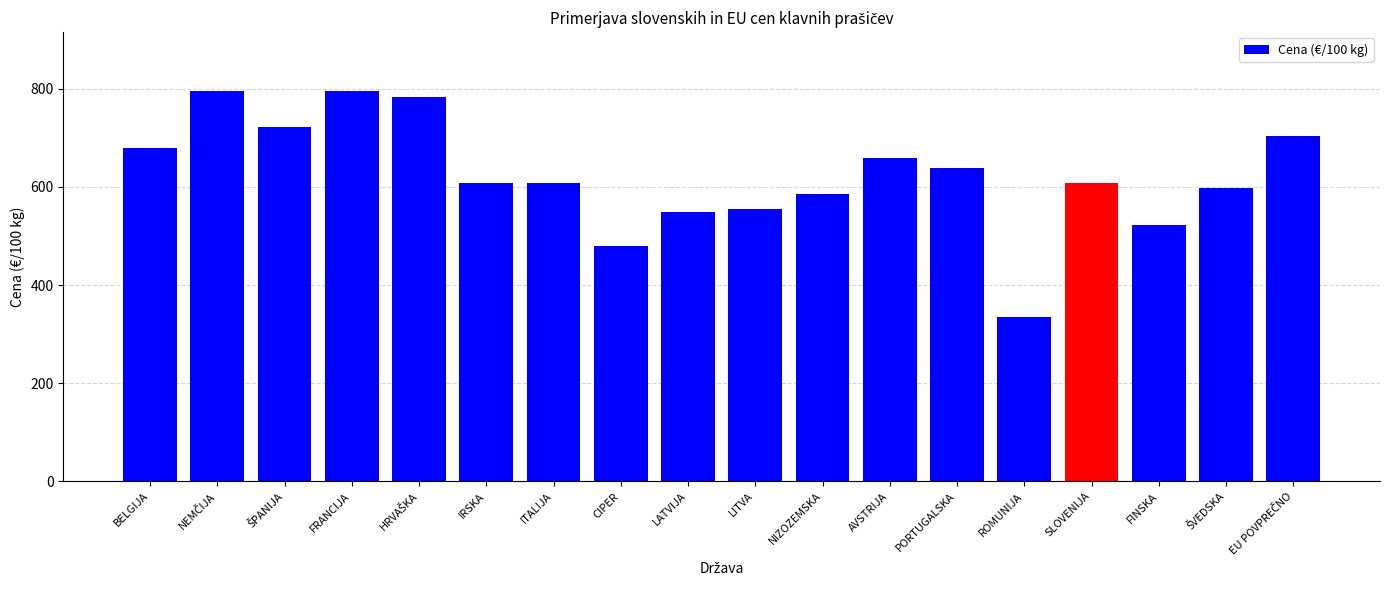

What is the greatest value displayed?

796.1